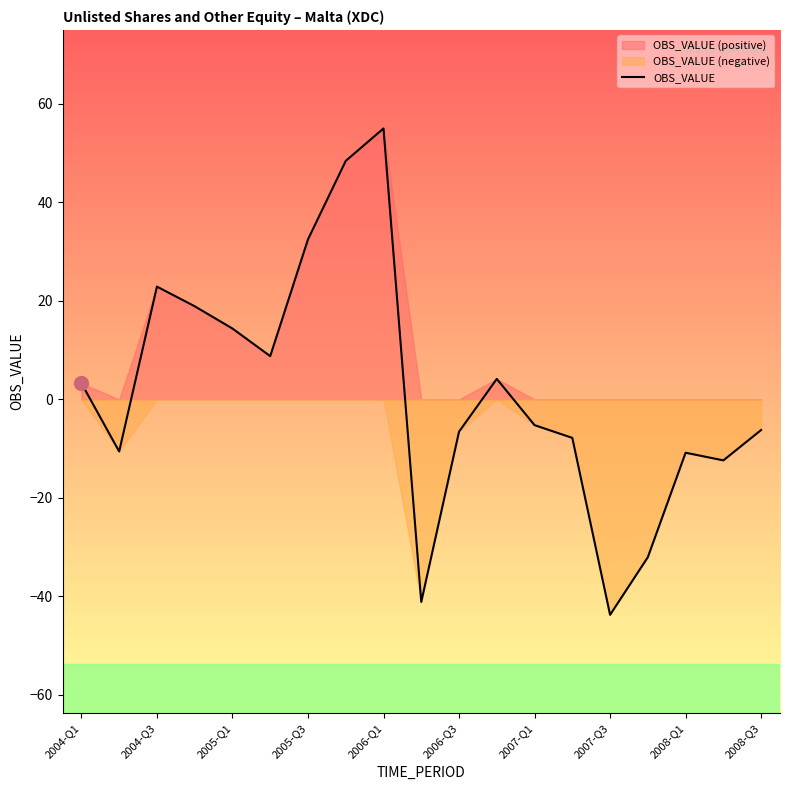

How many lines are shown in the chart?

1